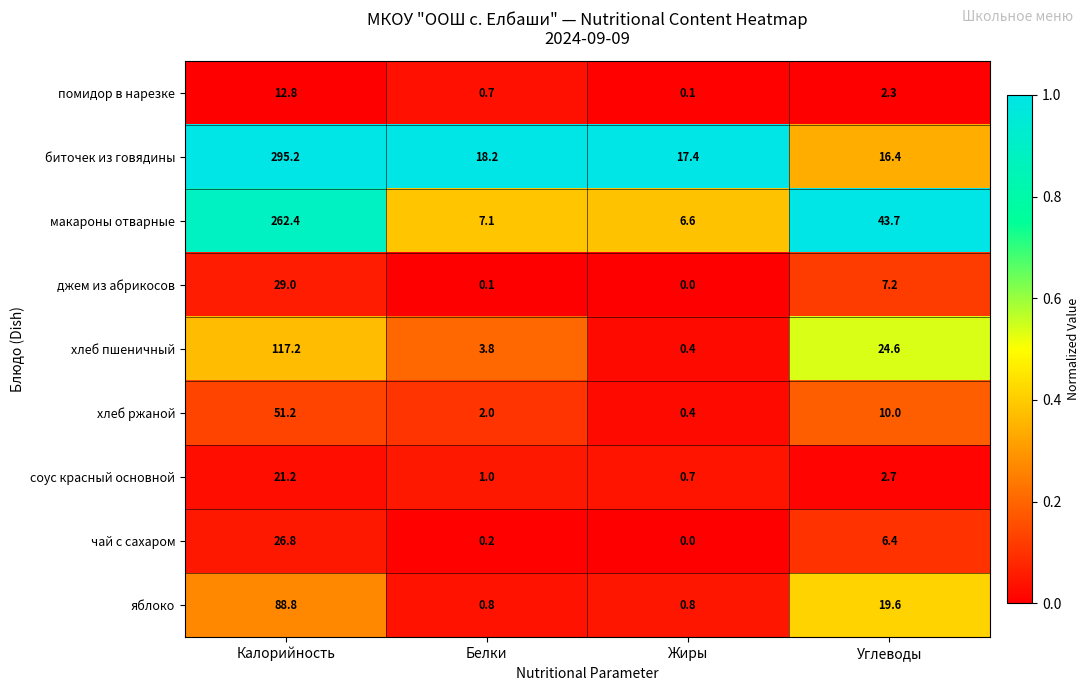

What is the approximate value of хлеб пшеничный at Белки?

3.8